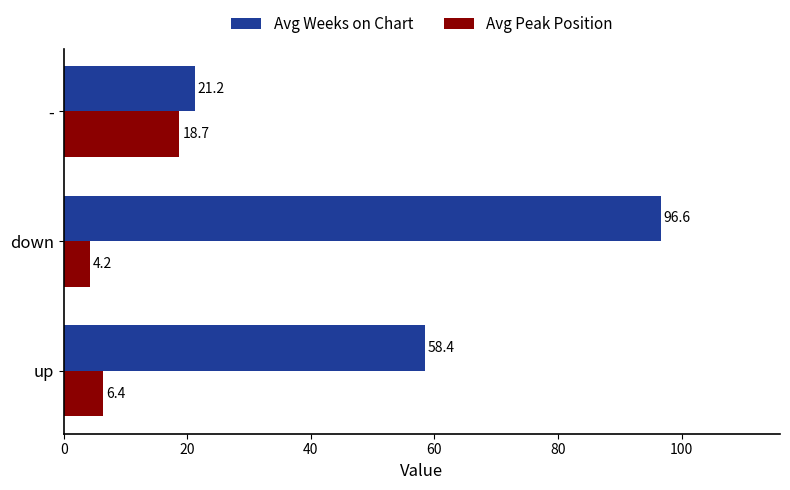

How many values in the Avg Peak Position series are below 6?

1